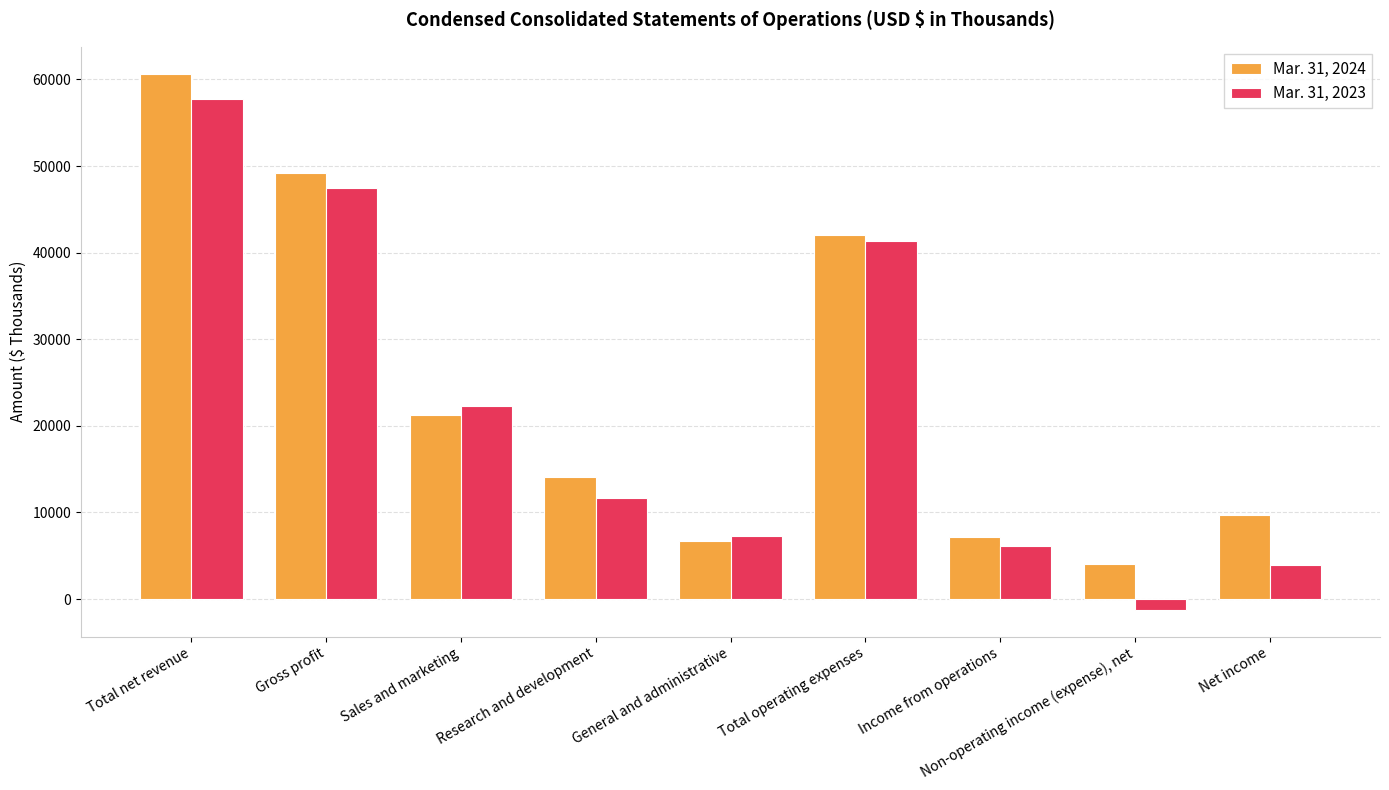

What is the difference between the highest and lowest values at Research and development?

2398